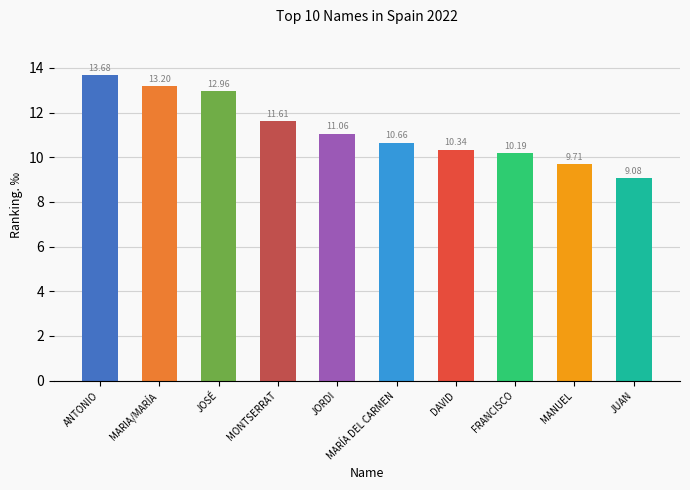

What is the difference between the values at MARÍA DEL CARMEN and JUAN?

1.6